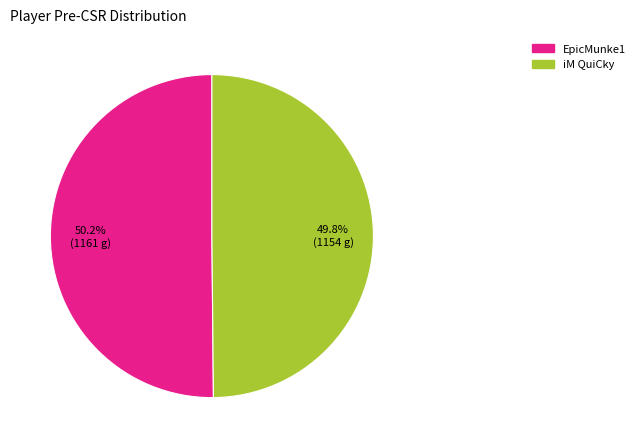

How many segments does this pie chart have?

2